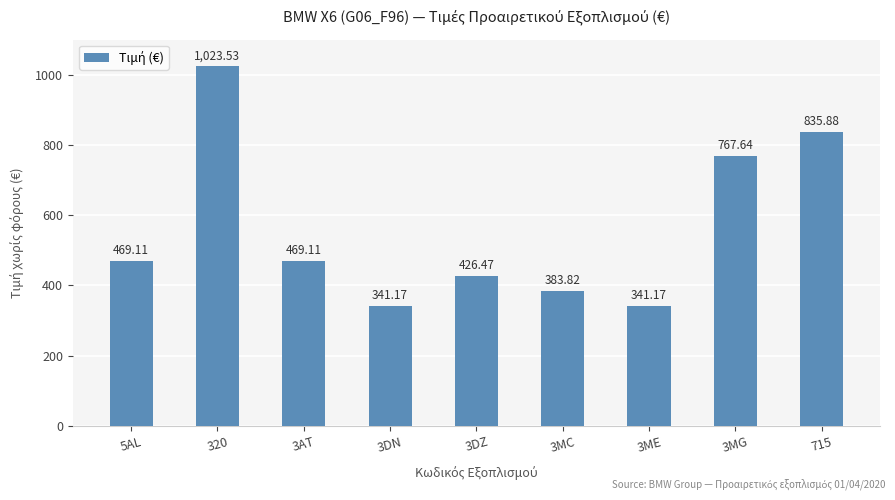

Approximately how many times larger is the value at 715 compared to 3AT?

1.8